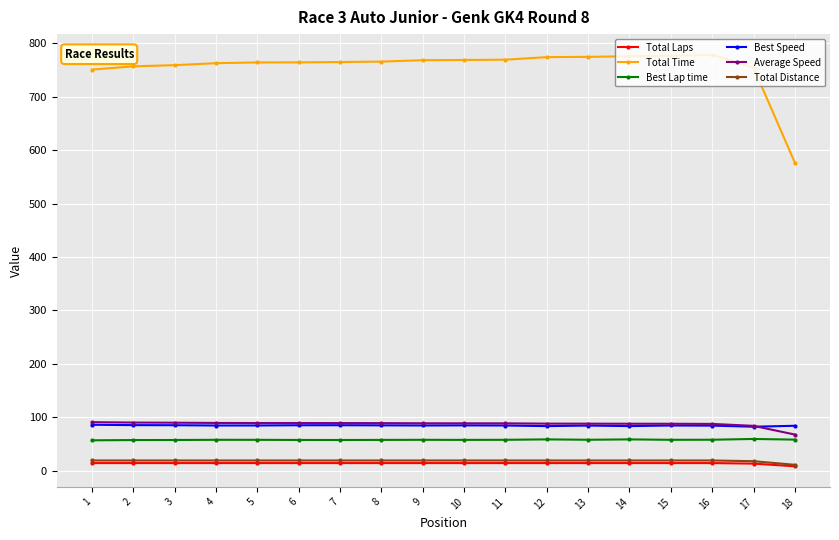

Which series has the largest total across all categories?

Total Time